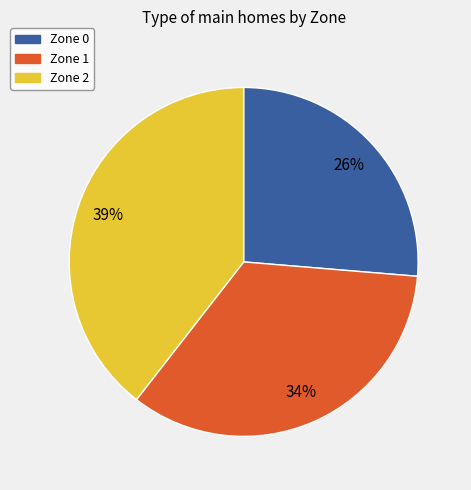

Do Zone 2 and Zone 0 together represent more than half of the pie?

Yes